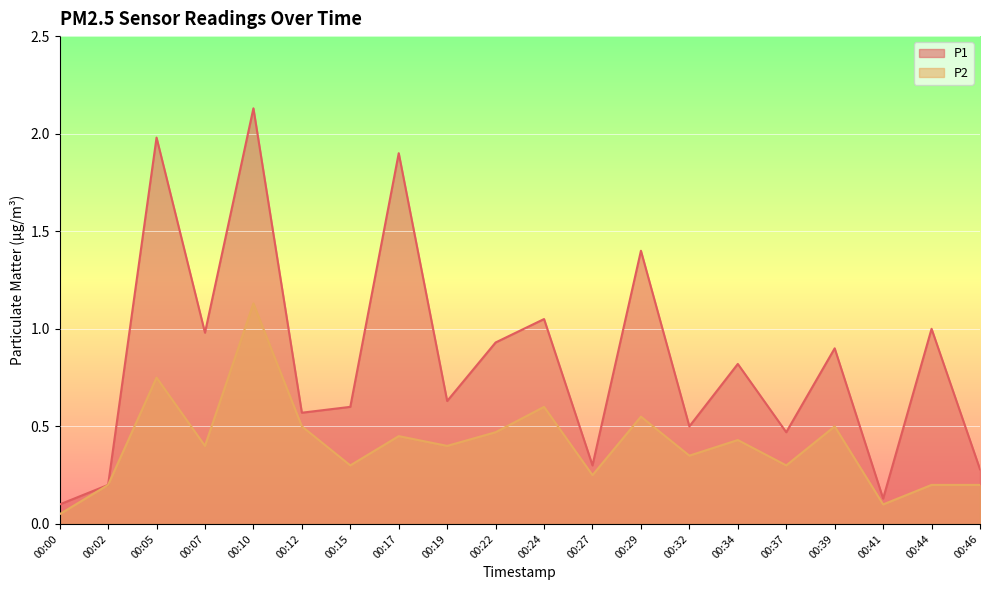

True or false: P2 and P1 intersect in this chart.

False